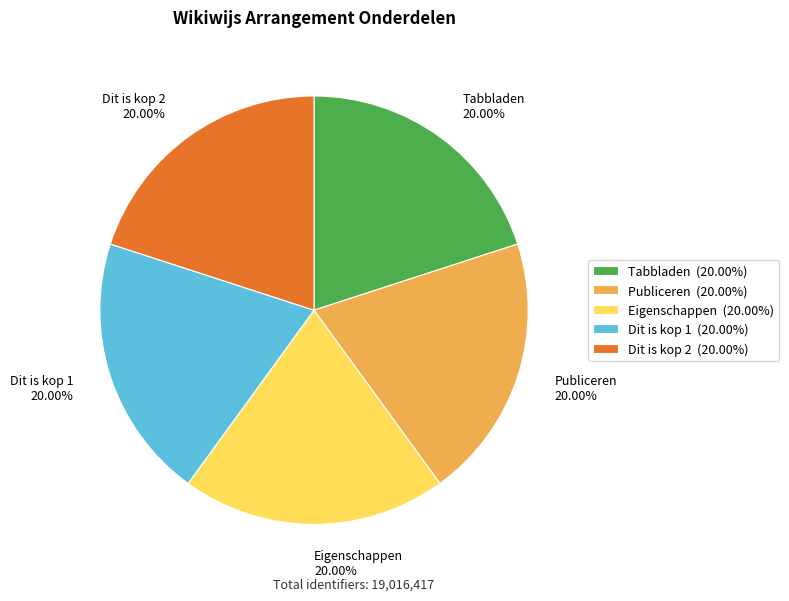

Combined, do Tabbladen 20.00% and Eigenschappen 20.00% account for over 50%?

No